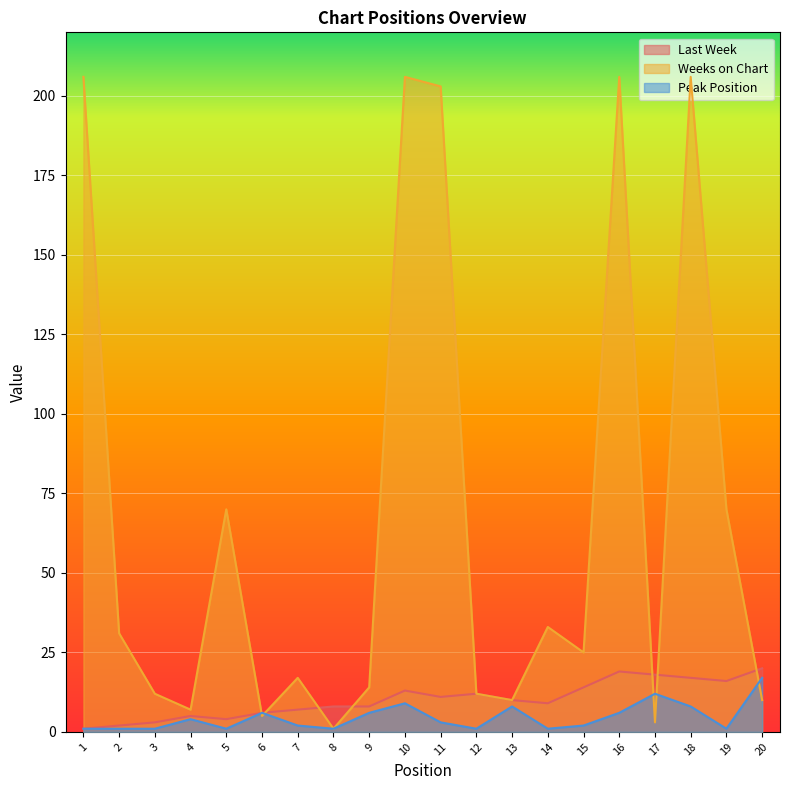

What are all the series names shown in the legend?

Last Week, Weeks on Chart, Peak Position